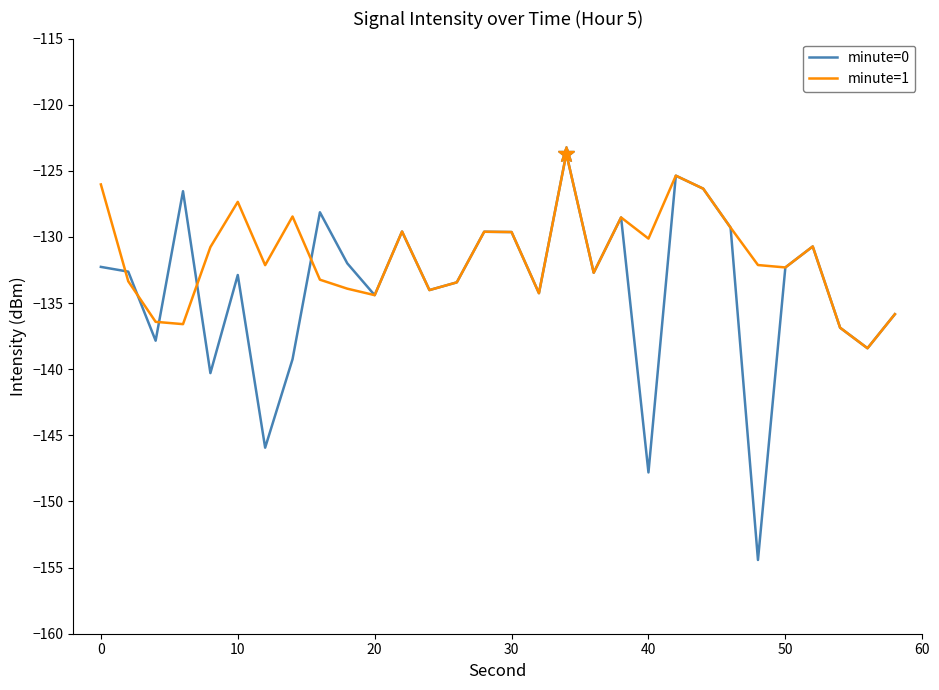

Which series has the widest spread of values?

minute=0